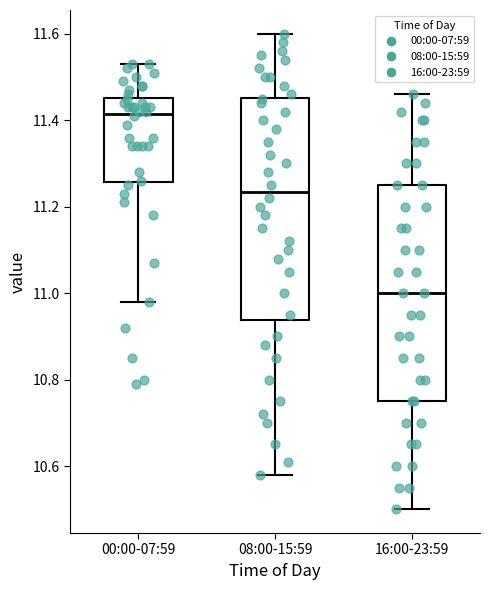

Reading left to right, transcribe this box plot: for each box, give where its median line is, the range the box spans, and where its two whiskers end, as read against the y-axis. The values are not printed on the chart, so give them approximately, as read against the axis.

00:00-07:59: median 11.42, box 11.26 to 11.46, whiskers 10.98 to 11.54
08:00-15:59: median 11.24, box 10.94 to 11.46, whiskers 10.58 to 11.60
16:00-23:59: median 11.00, box 10.76 to 11.26, whiskers 10.50 to 11.46